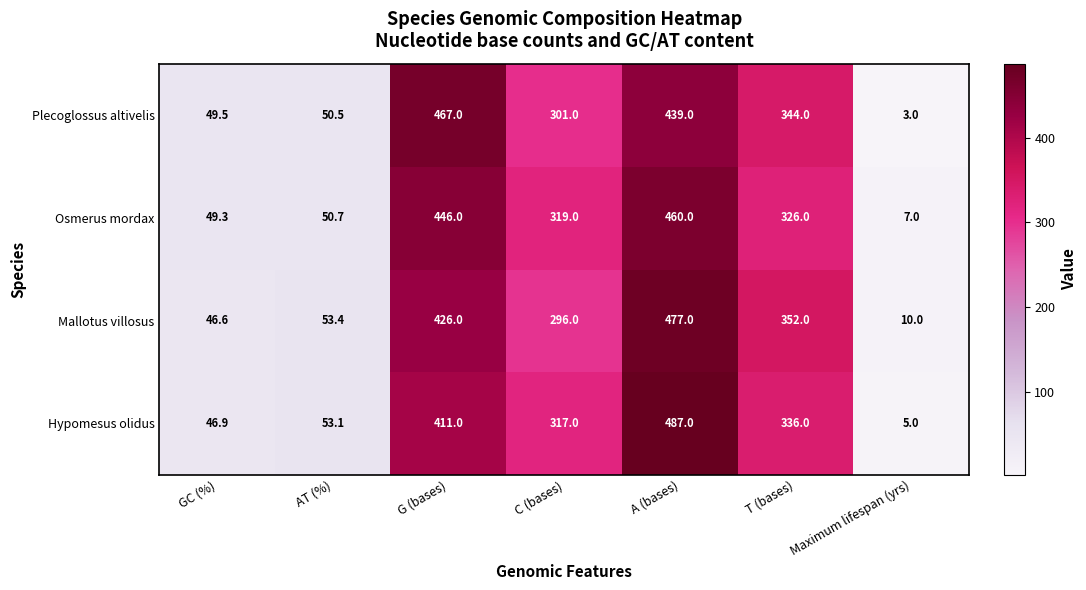

Where does the Mallotus villosus series first go above 296?

G (bases)